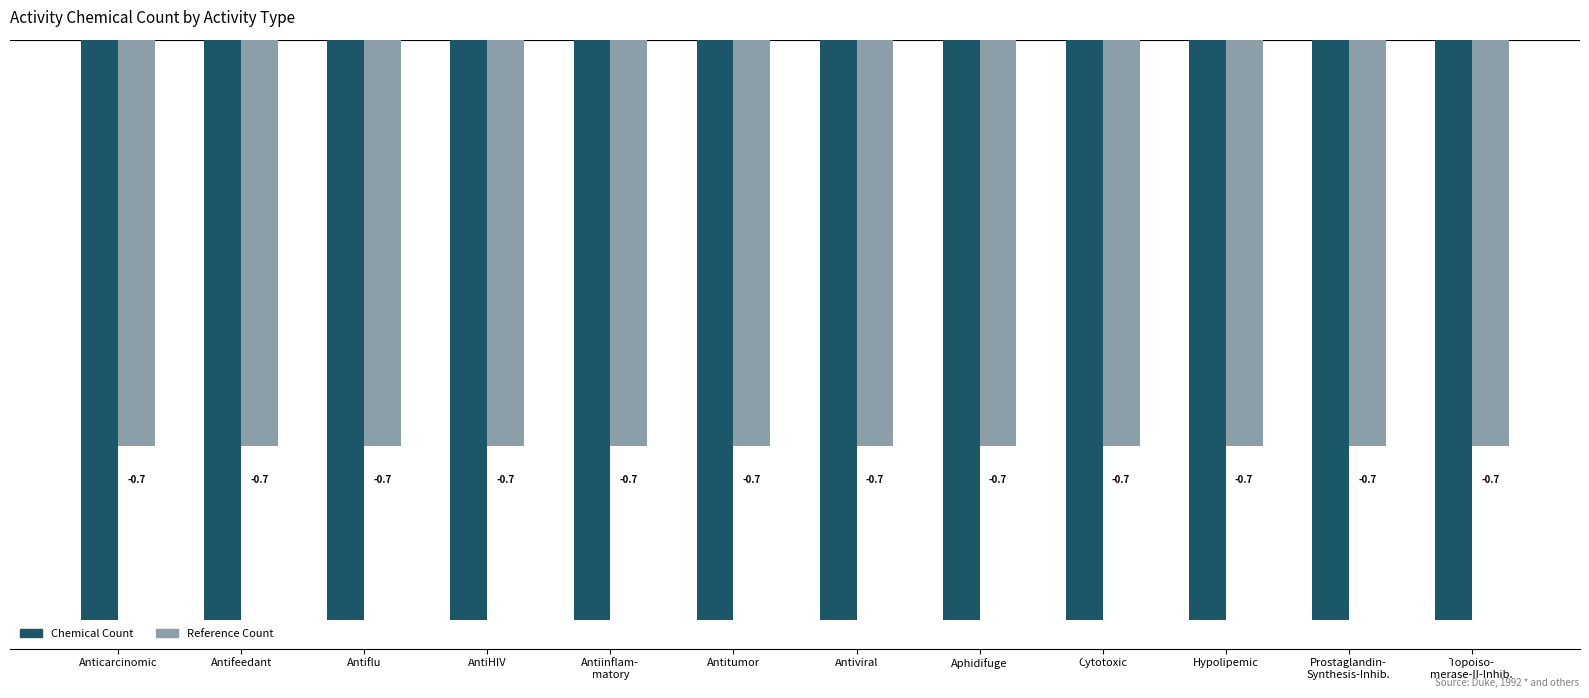

Reading left to right, list all the values displayed in this chart.

Chemical Count: Anticarcinomic=-1.0	Antifeedant=-1.0	Antiflu=-1.0	AntiHIV=-1.0	Antiinflam-
matory=-1.0	Antitumor=-1.0	Antiviral=-1.0	Aphidifuge=-1.0	Cytotoxic=-1.0	Hypolipemic=-1.0	Prostaglandin-
Synthesis-Inhib.=-1.0	Topoiso-
merase-II-Inhib.=-1.0
Reference Count: Anticarcinomic=-0.7	Antifeedant=-0.7	Antiflu=-0.7	AntiHIV=-0.7	Antiinflam-
matory=-0.7	Antitumor=-0.7	Antiviral=-0.7	Aphidifuge=-0.7	Cytotoxic=-0.7	Hypolipemic=-0.7	Prostaglandin-
Synthesis-Inhib.=-0.7	Topoiso-
merase-II-Inhib.=-0.7